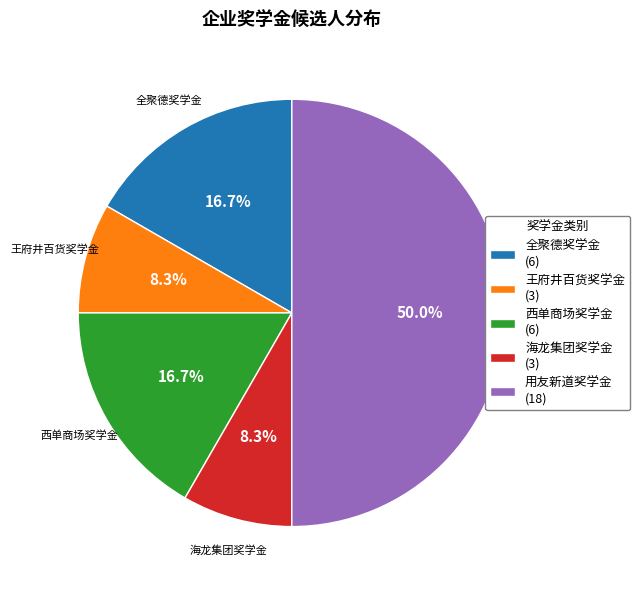

Does 王府井百货奖学金 represent more than half of the total?

No